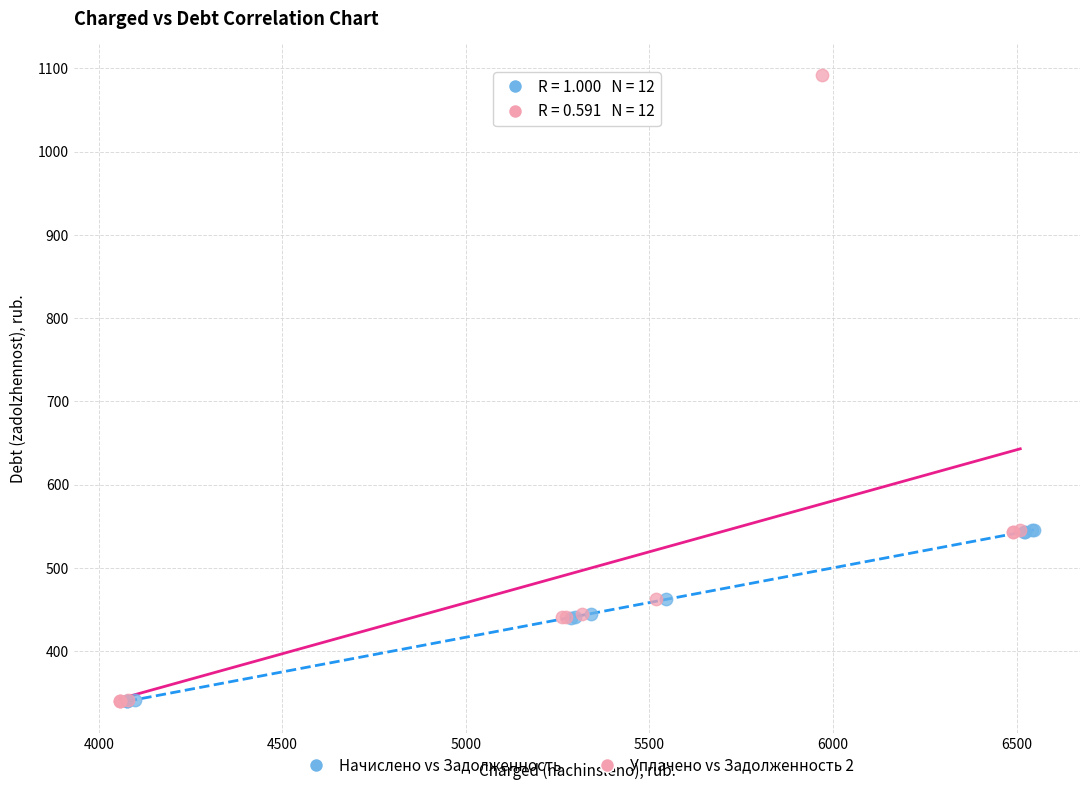

What are all the series names shown in the legend?

Начислено vs Задолженность, Уплачено vs Задолженность 2